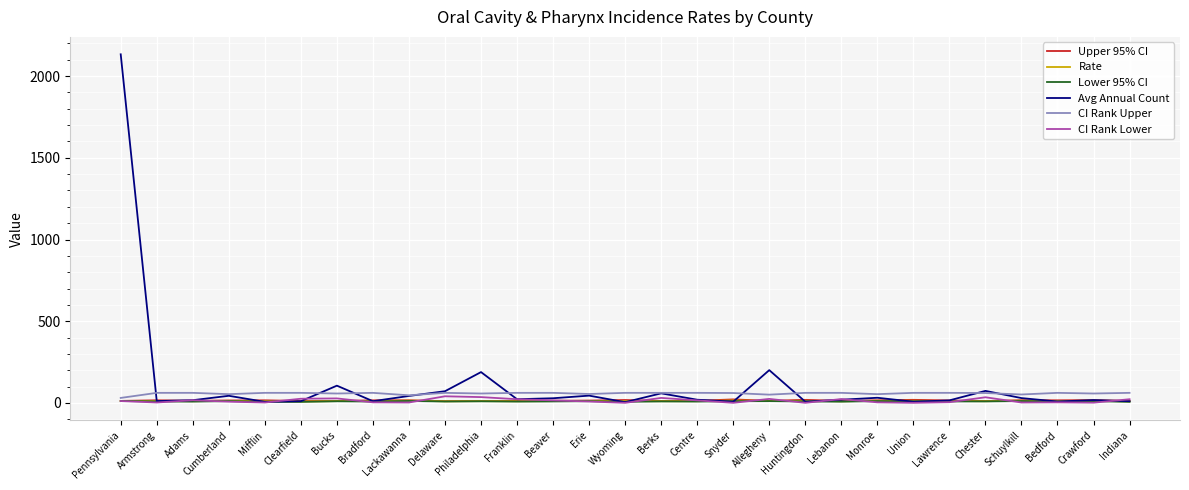

Which series has the widest spread of values?

Avg Annual Count